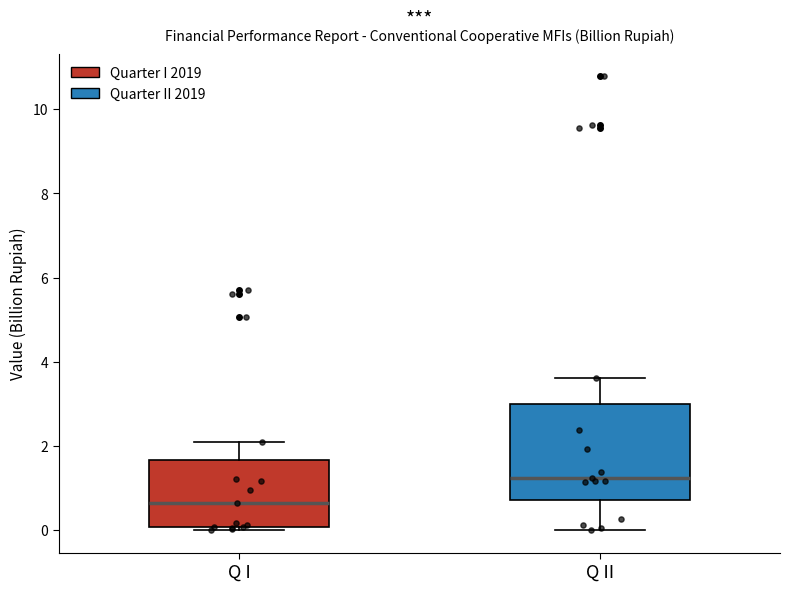

Reading left to right, transcribe this box plot: for each box, give where its median line is, the range the box spans, and where its two whiskers end, as read against the y-axis. The values are not printed on the chart, so give them approximately, as read against the axis.

Q I: median 0.6, box 0.0 to 1.6, whiskers 0.0 (just below the box's lower edge) to 2.0
Q II: median 1.2, box 0.8 to 3.0, whiskers 0.0 to 3.6